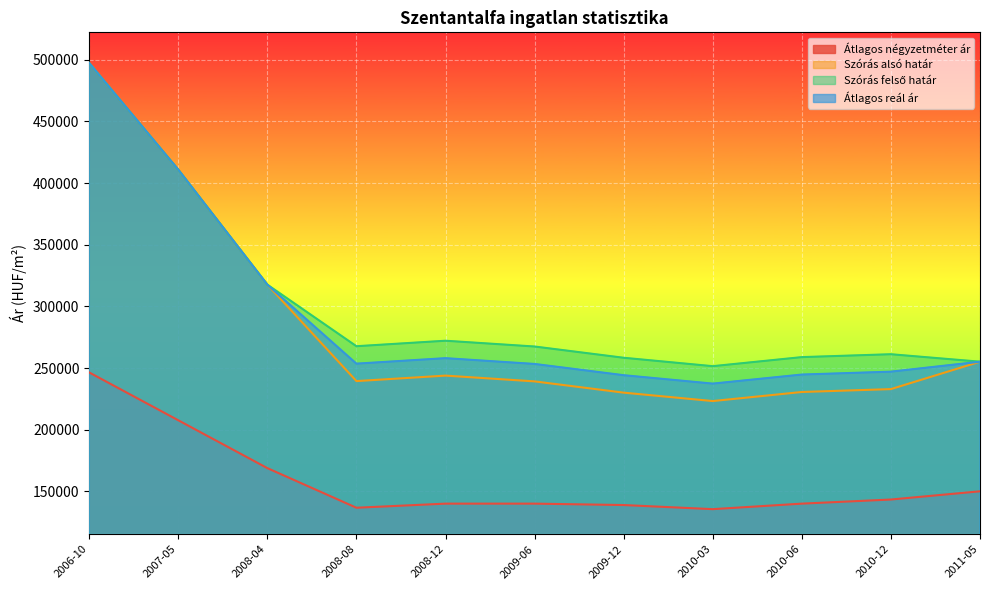

Count the number of data series in this chart.

4